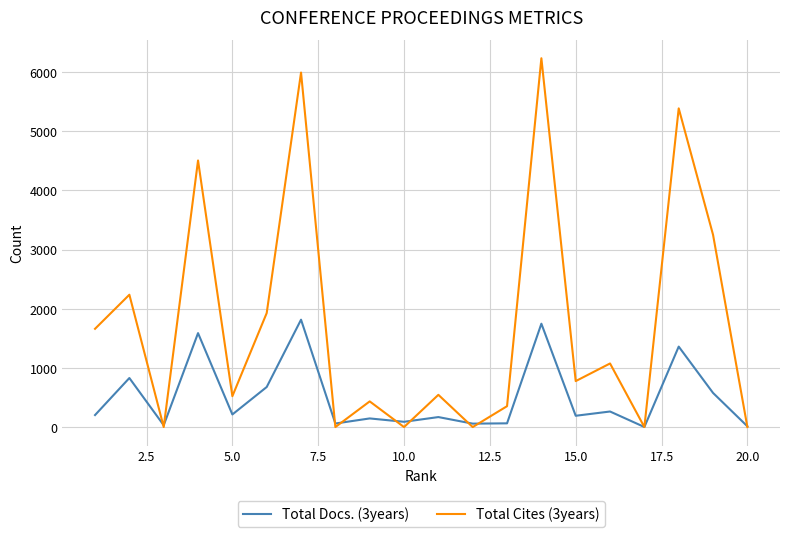

What is the maximum value shown in the chart?

6234